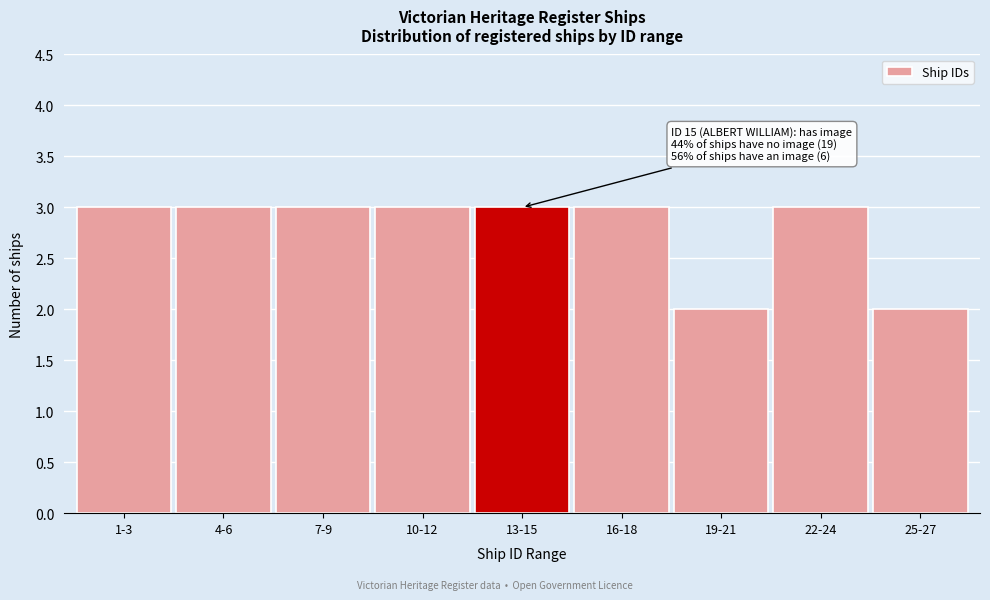

Reading left to right, list all the values displayed in this chart.

3	3	3	3	3	3	2	3	2